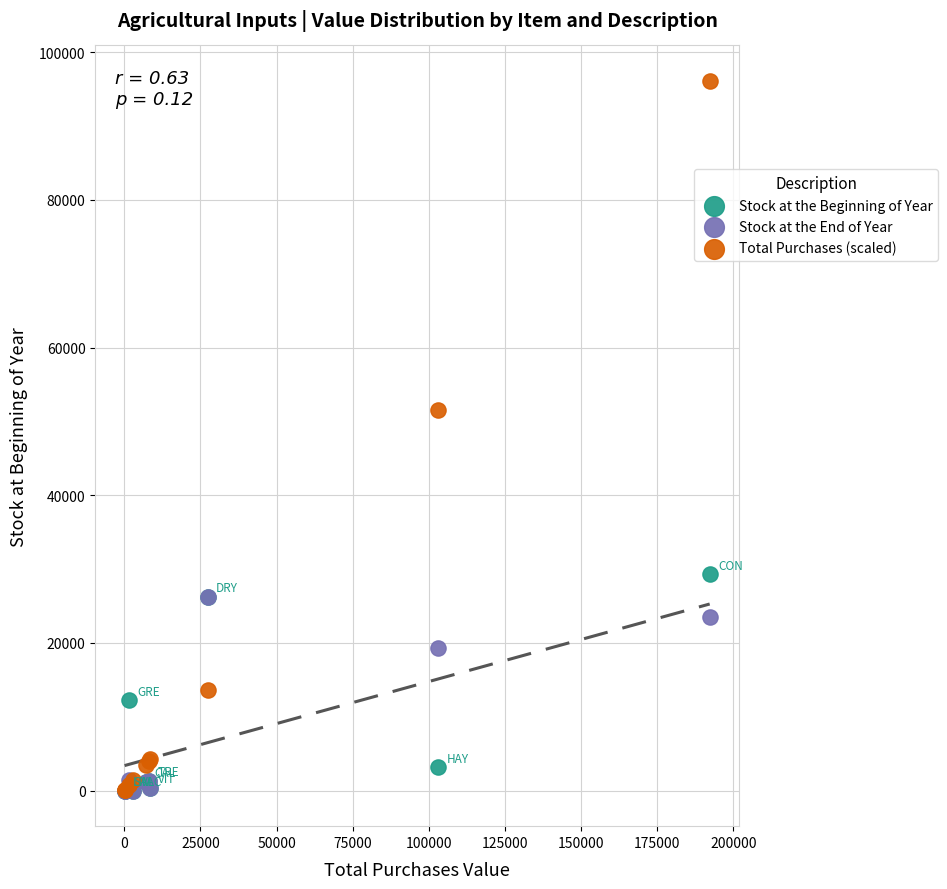

Across all series, what Y value is closest to 48056?

51541.4